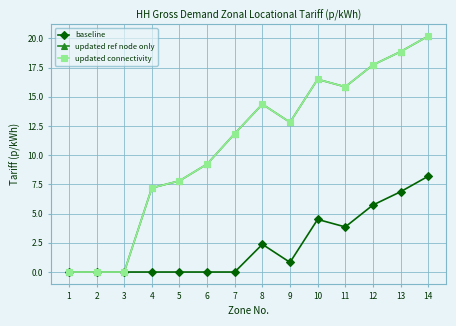

Is this an area chart (filled region under the line)?

No